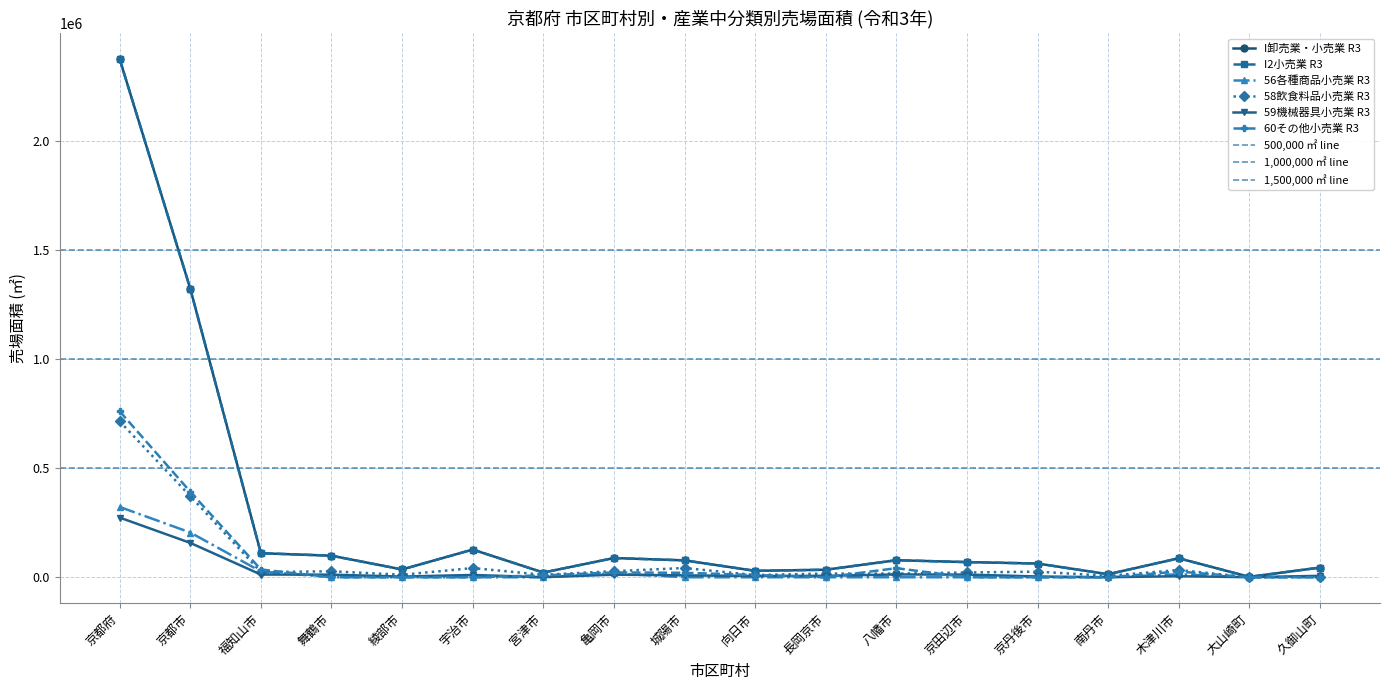

Where is I卸売業・小売業 R3 nearest to the value 1188964?

京都市